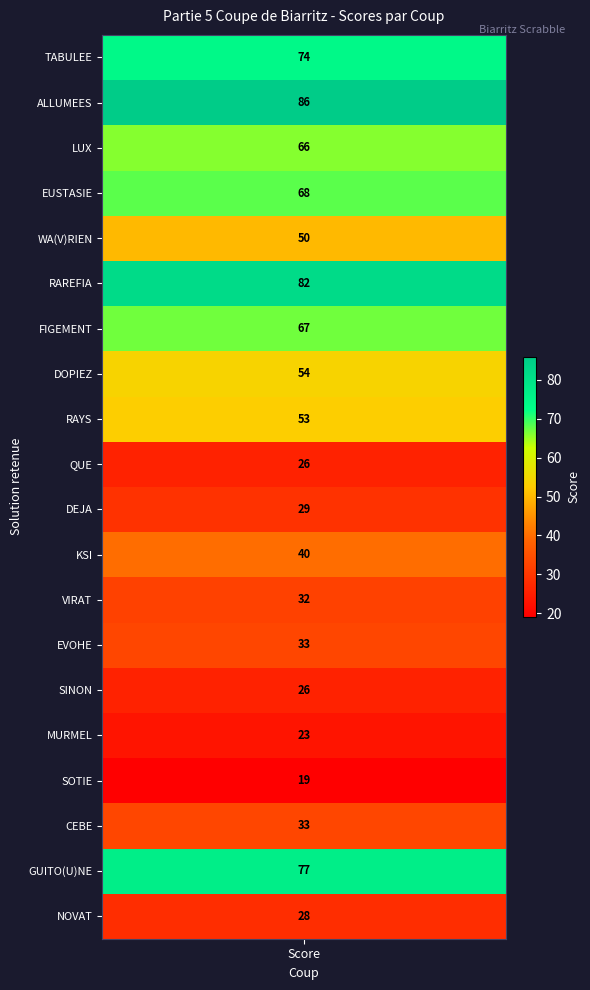

Reading right to left, transcribe all the data shown in this chart.

28	77	33	19	23	26	33	32	40	29	26	53	54	67	82	50	68	66	86	74